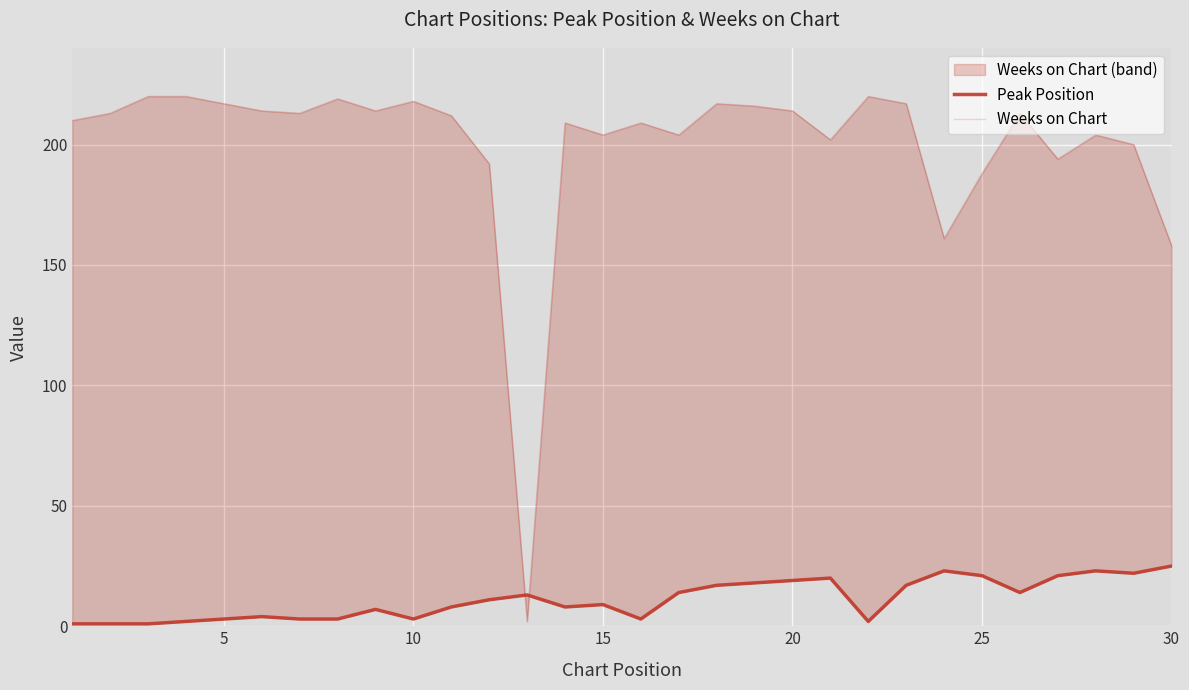

What is the spread (max minus min) of values at 20?

195